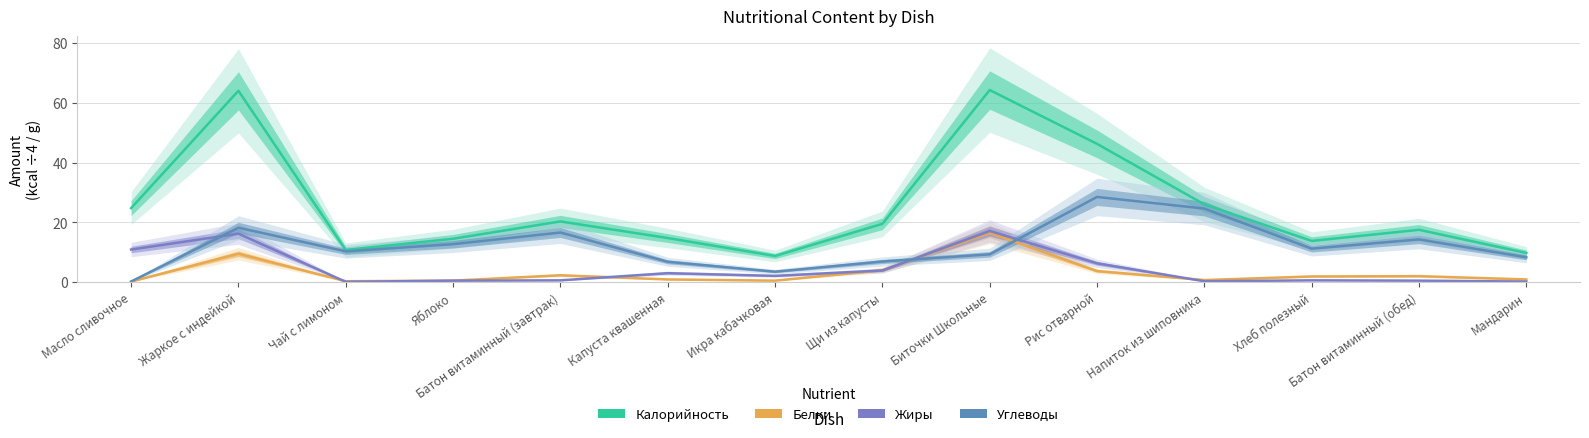

Which series has the largest total across all categories?

Калорийность